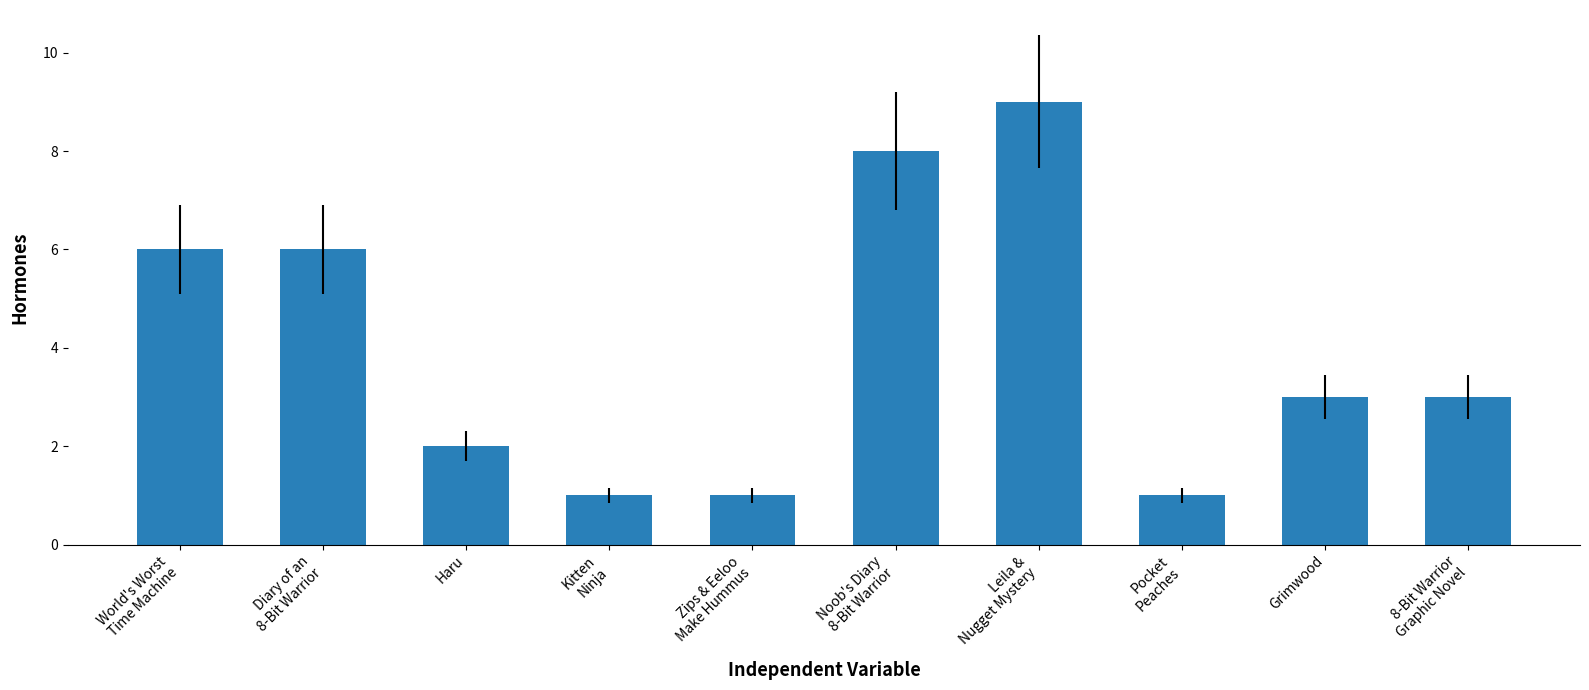

What is the sum of all values?

40